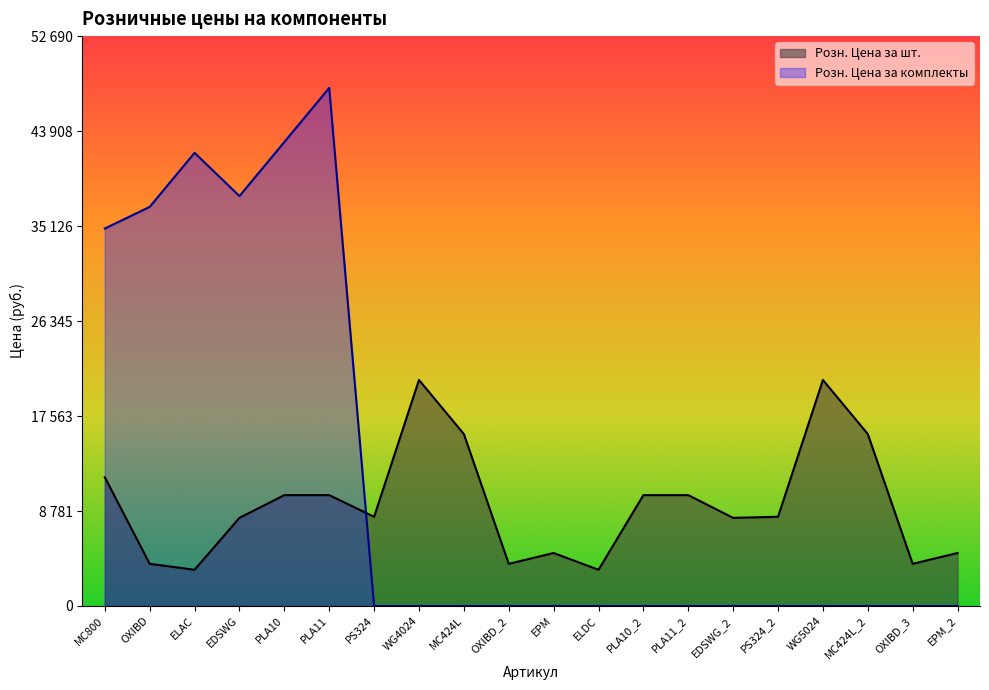

What is the label of the 7th point from the right?

PLA11_2